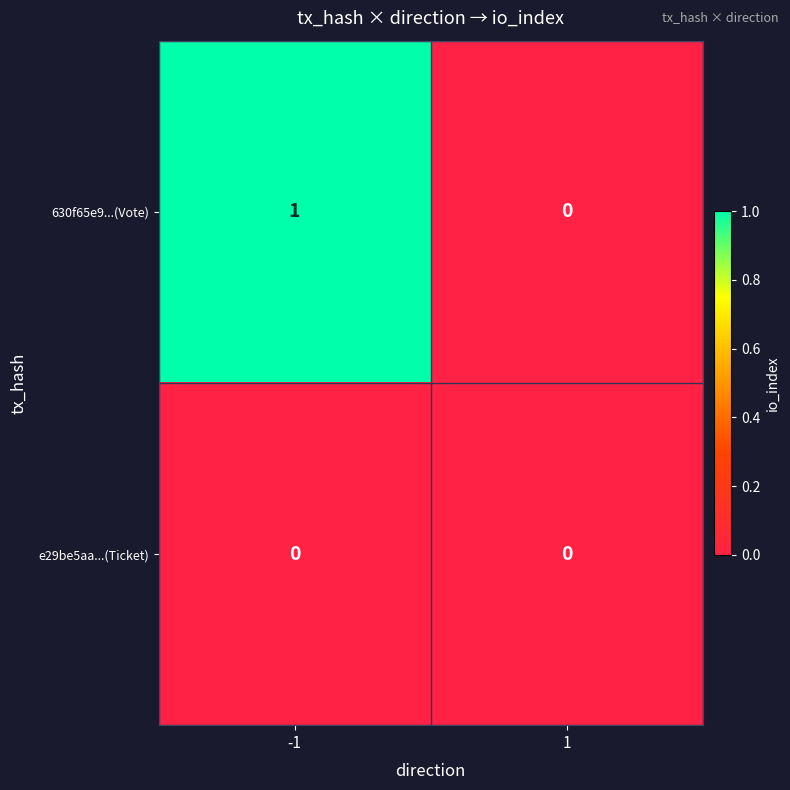

Which series has the widest spread of values?

630f65e9...(Vote)